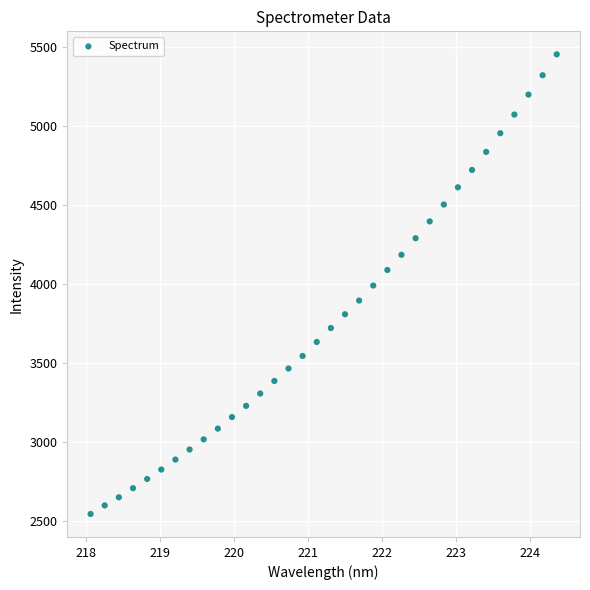

What is the range of Y values (max minus min)?

2910.7